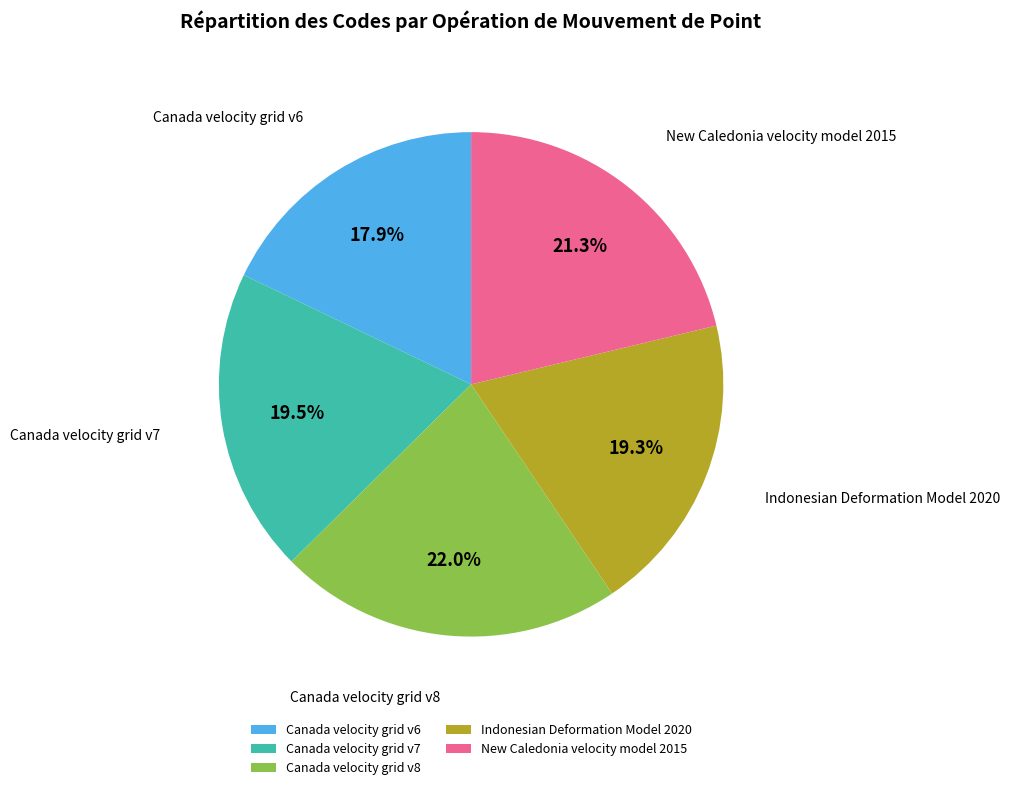

What percentage is the New Caledonia velocity model 2015 slice, to the nearest percent?

21%